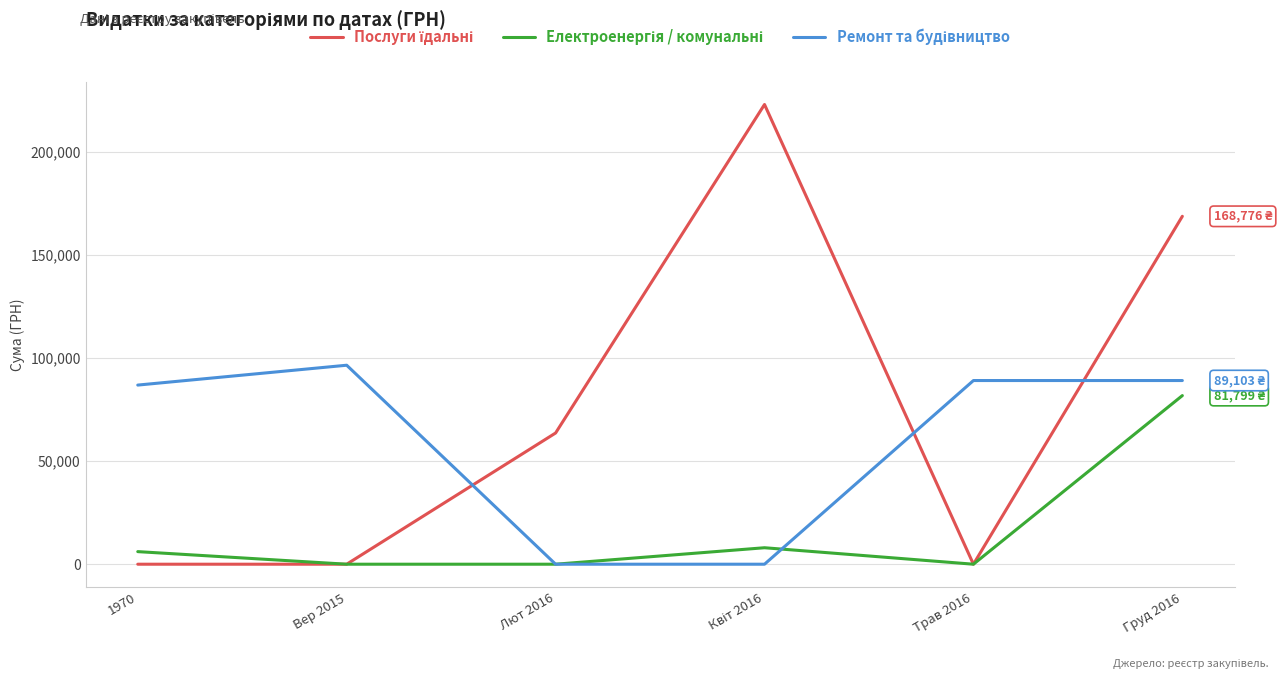

At which category is the sum across all series the highest?

Груд 2016